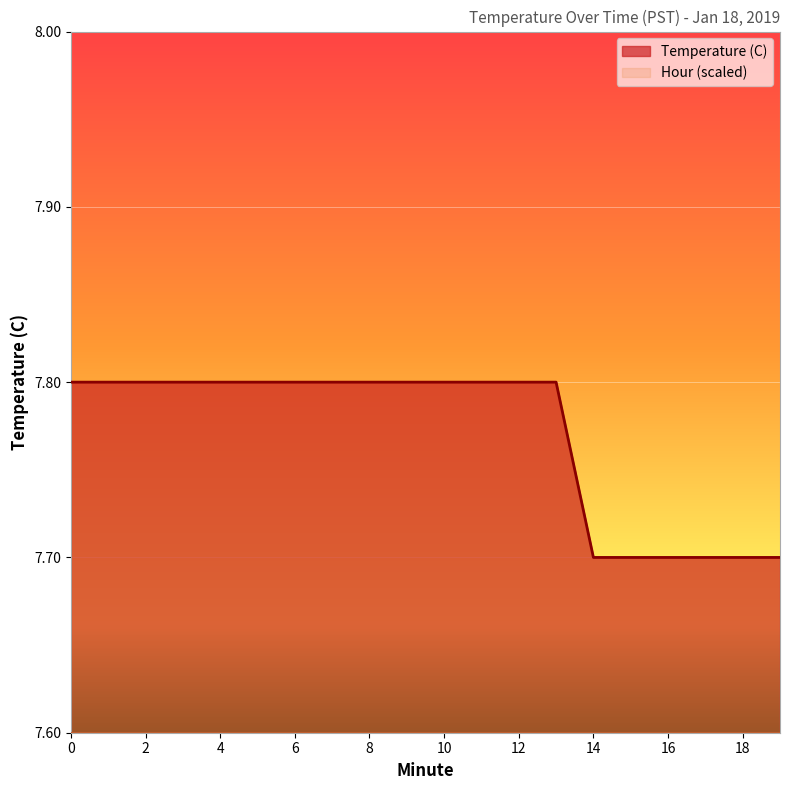

How many series are shown in this chart?

2